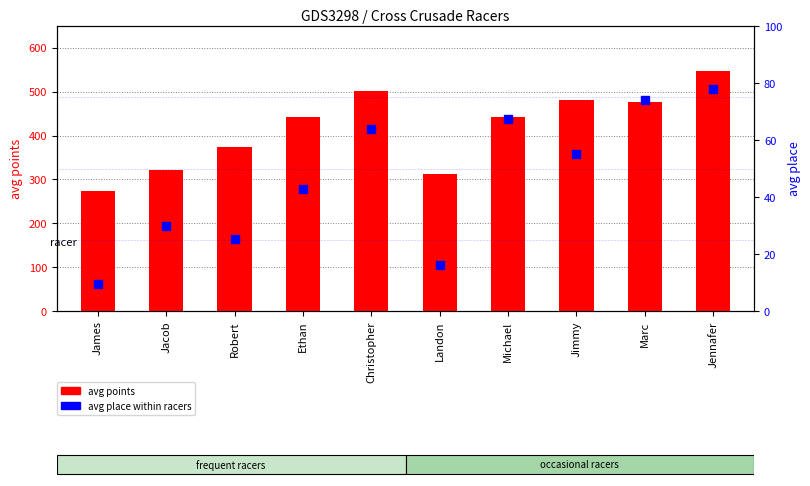

At how many categories does at least one series exceed 219?

10